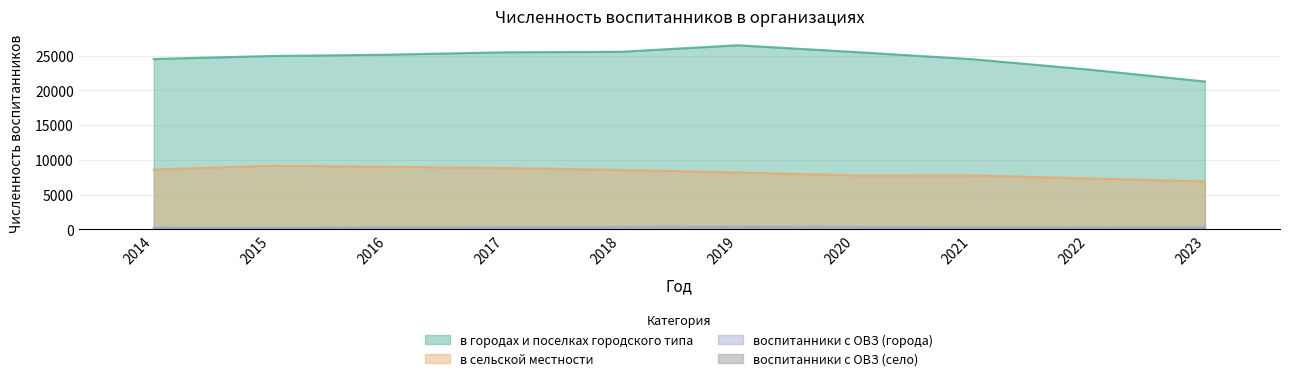

Reading right to left, what are all the values shown in this chart?

2023=56	2022=60	2021=62	2020=53	2019=56	2018=65	2017=66	2016=63	2015=46	2014=48